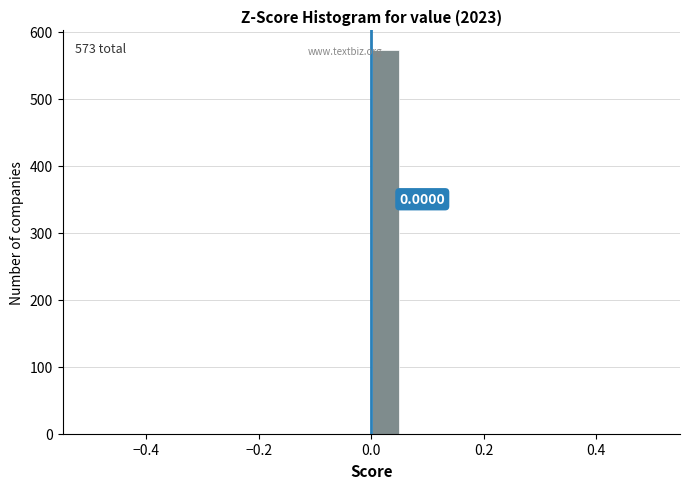

Read against the x-axis, roughly where is the centre of the tallest bar?

0.02